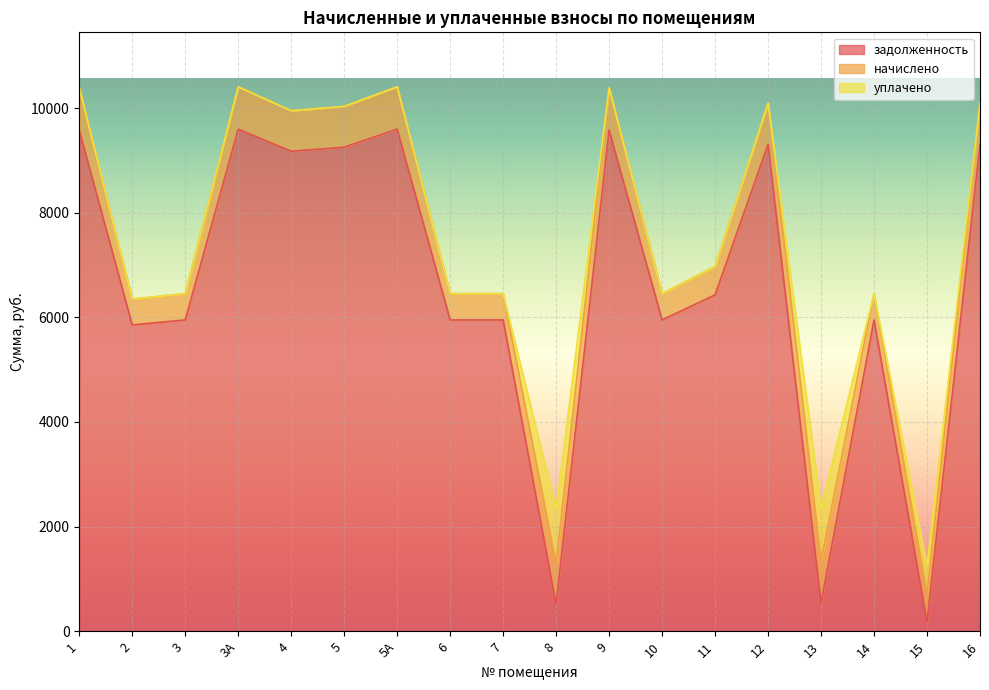

What position from the right is 8?

9